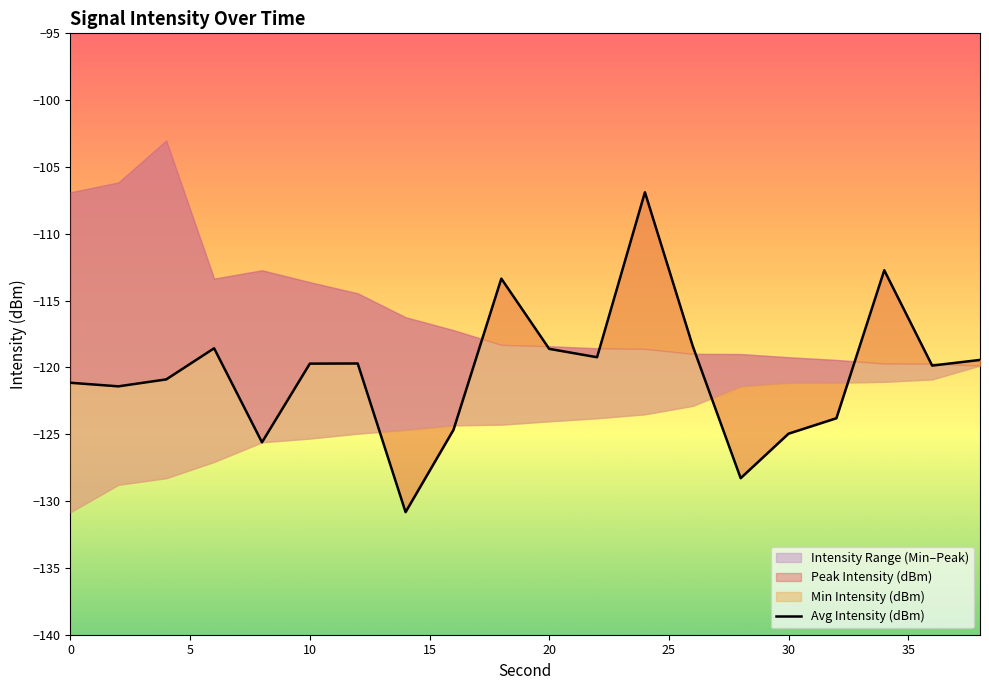

What is the average value?

-120.4